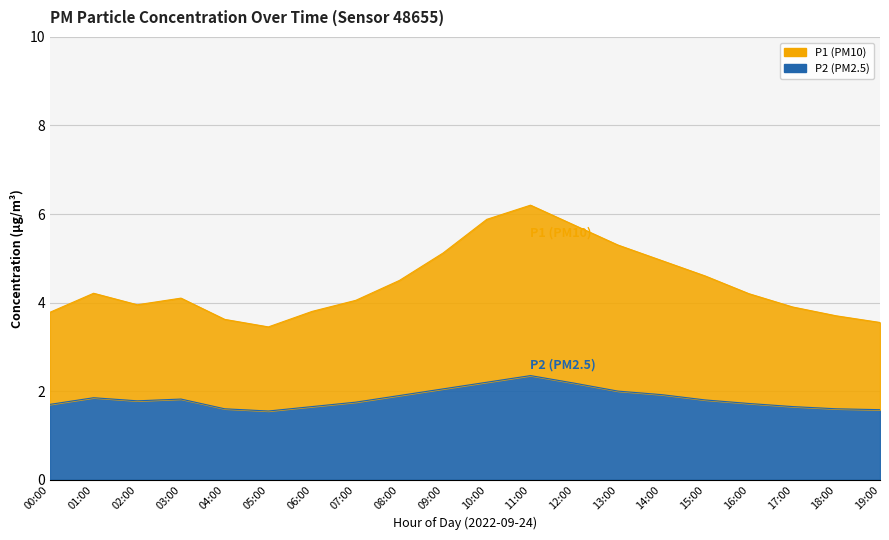

At which category is the sum across all series the highest?

11:00